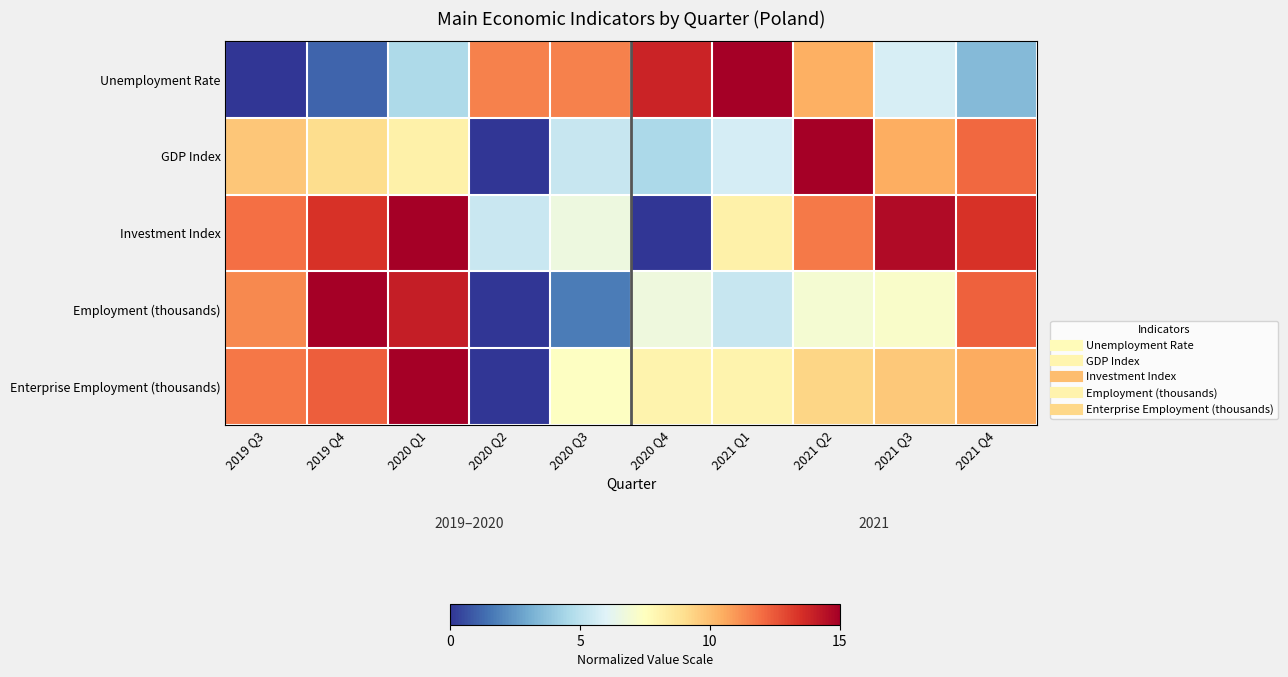

How many positive values does the Unemployment Rate series have?

9